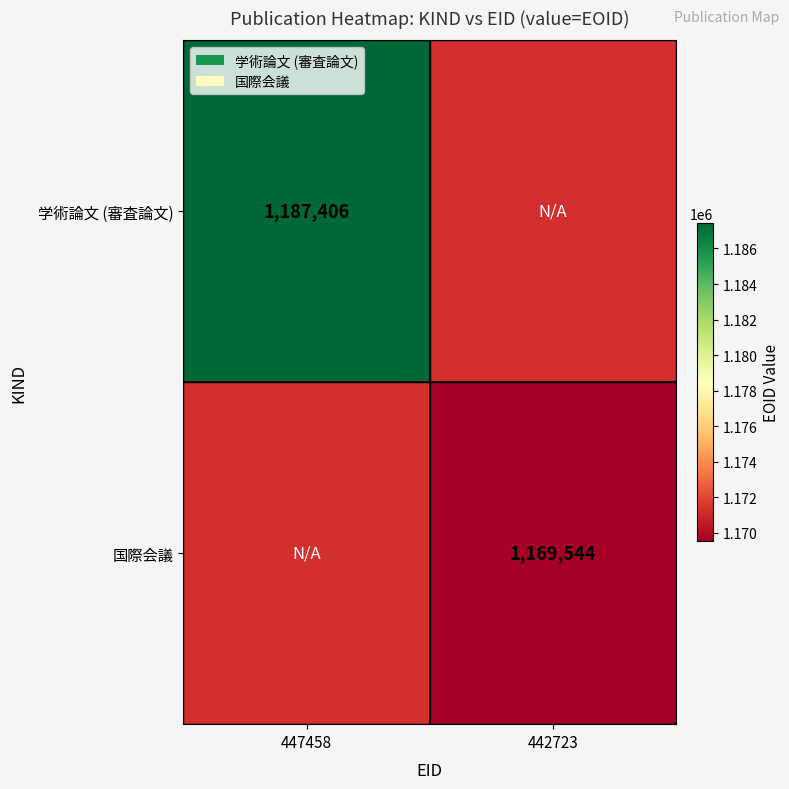

The 国際会議 series shows 1999823 at 442723. True or false?

False